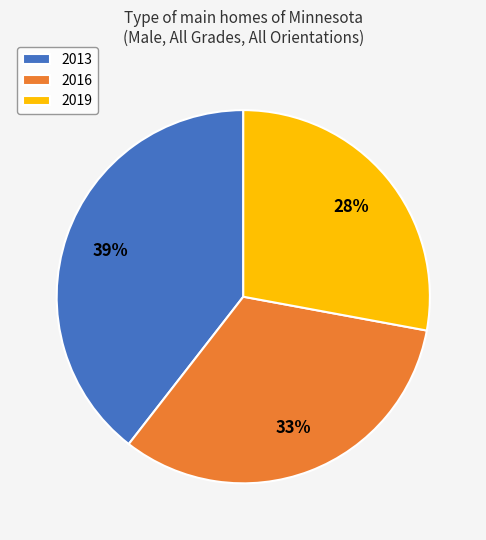

True or false: 2019 accounts for 22% of the total.

False